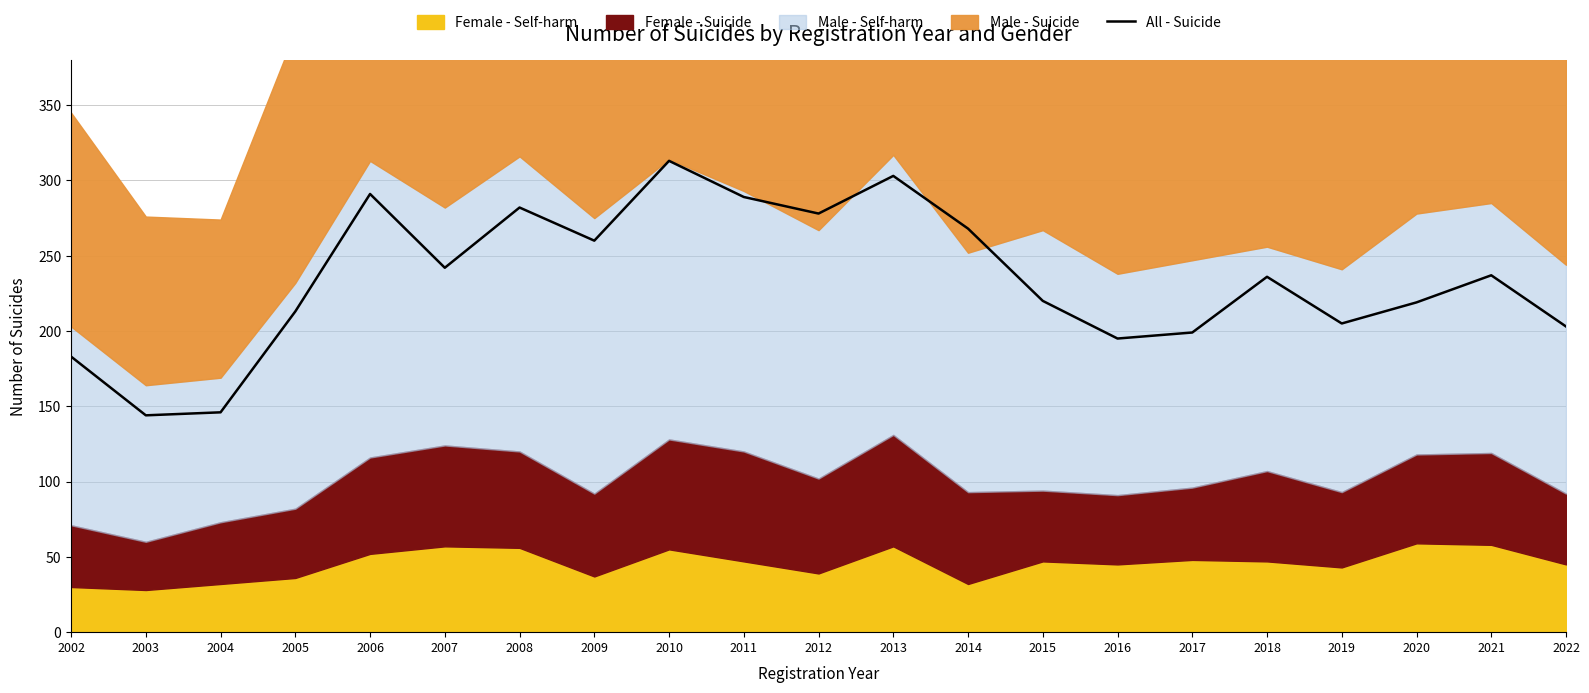

How many categories are shown in the chart?

21